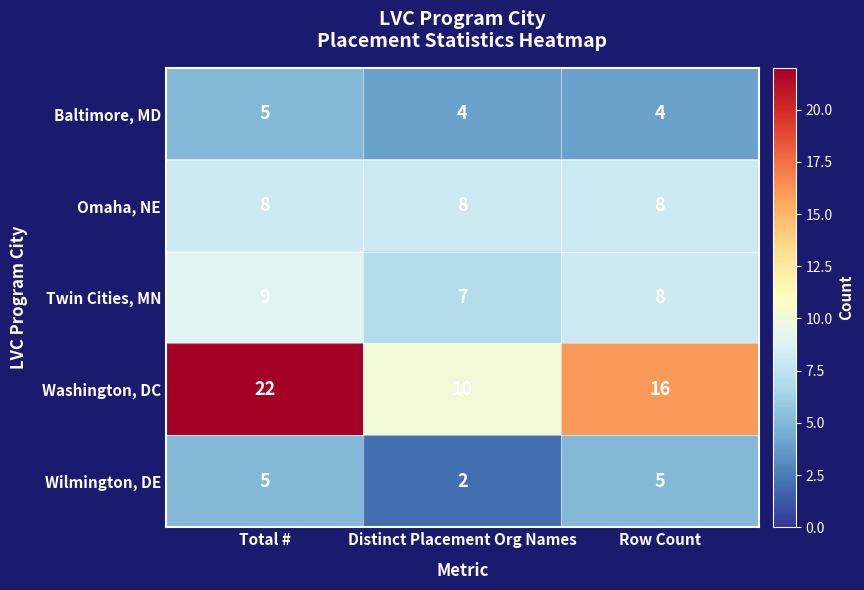

What is the sum of the Baltimore, MD values at Distinct Placement Org Names and Total #?

9